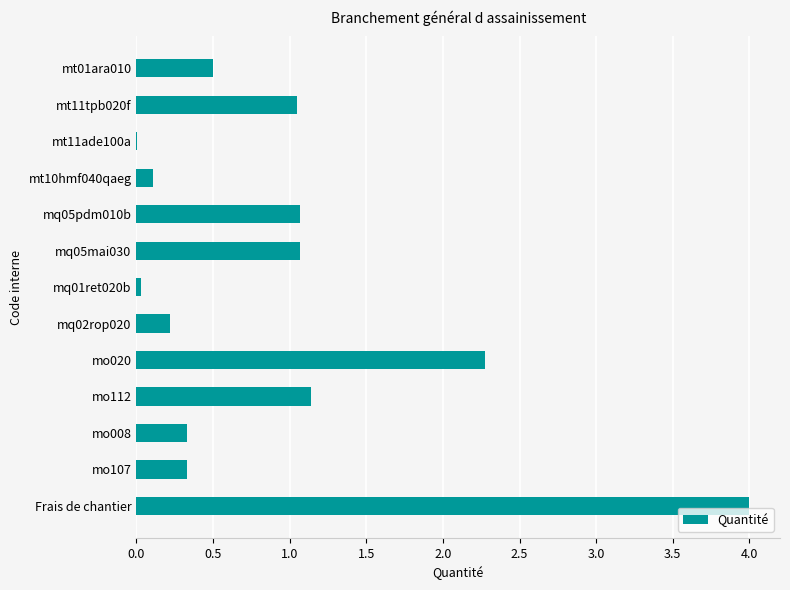

What is the sum of the values at mq05mai030 and mo008?

1.4